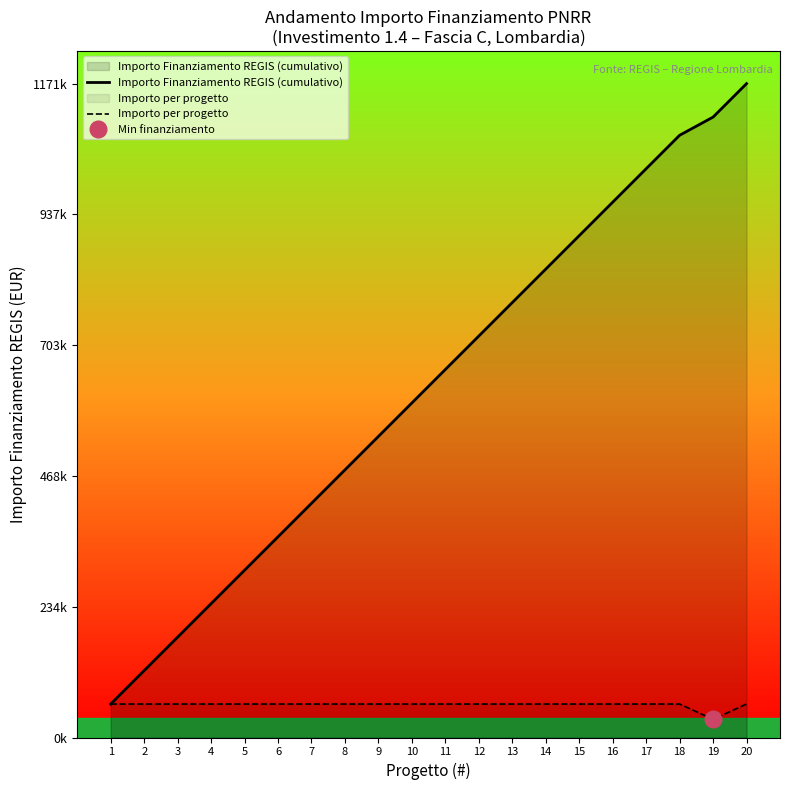

Rank the series at 11 from lowest to highest value.

Importo per progetto, Importo Finanziamento REGIS (cumulativo)